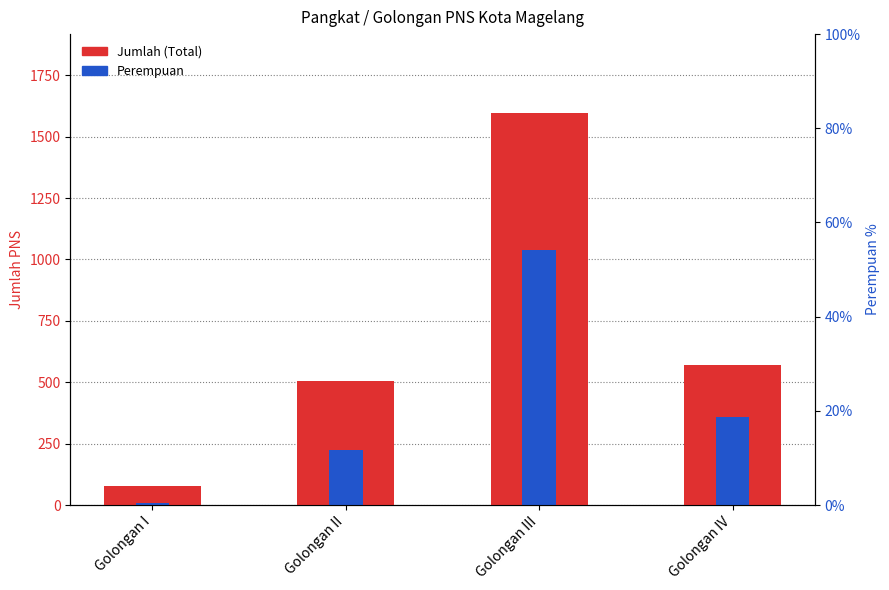

Which label corresponds to the largest value in the chart?

Golongan III